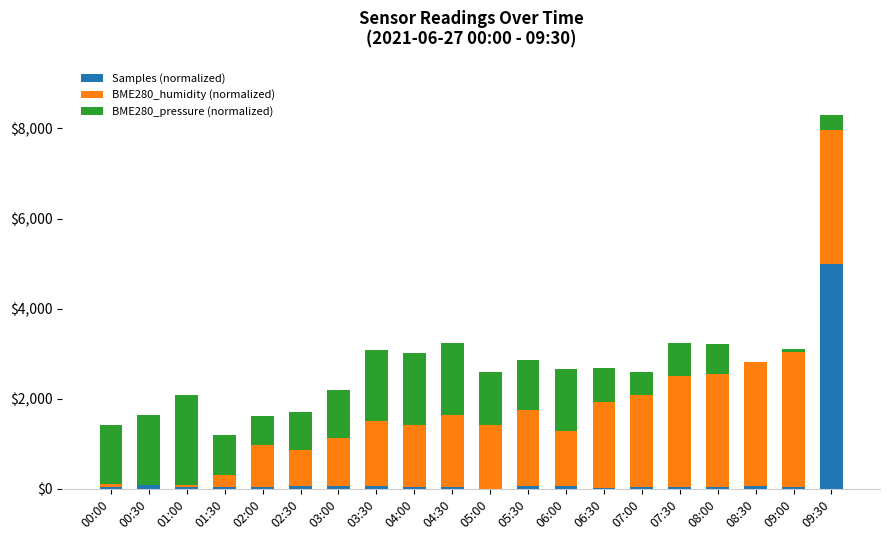

The value of Samples (normalized) at 09:30 is 5000.0. True or false?

True